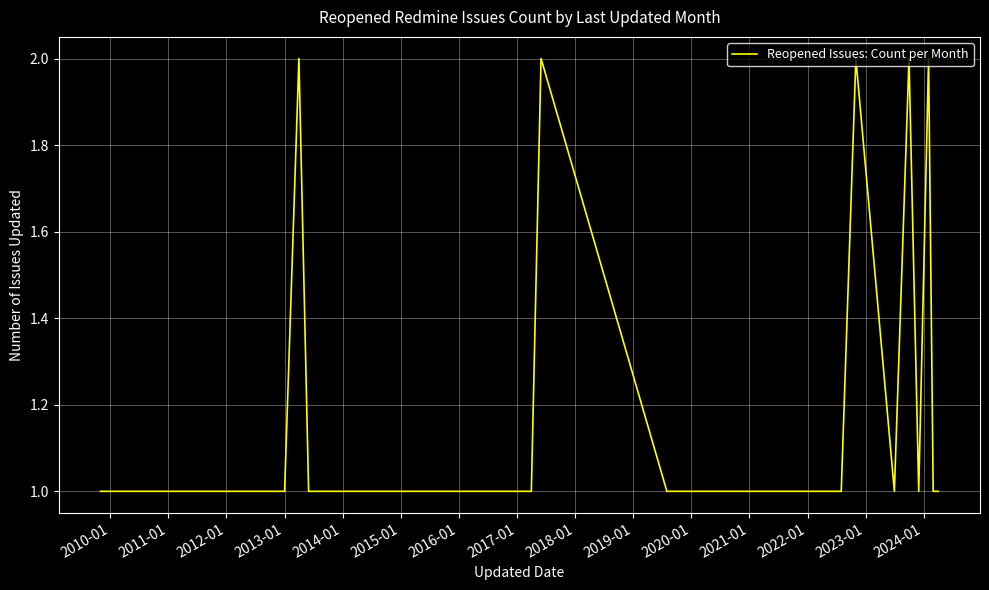

What is the difference between the second highest and second lowest values?

1